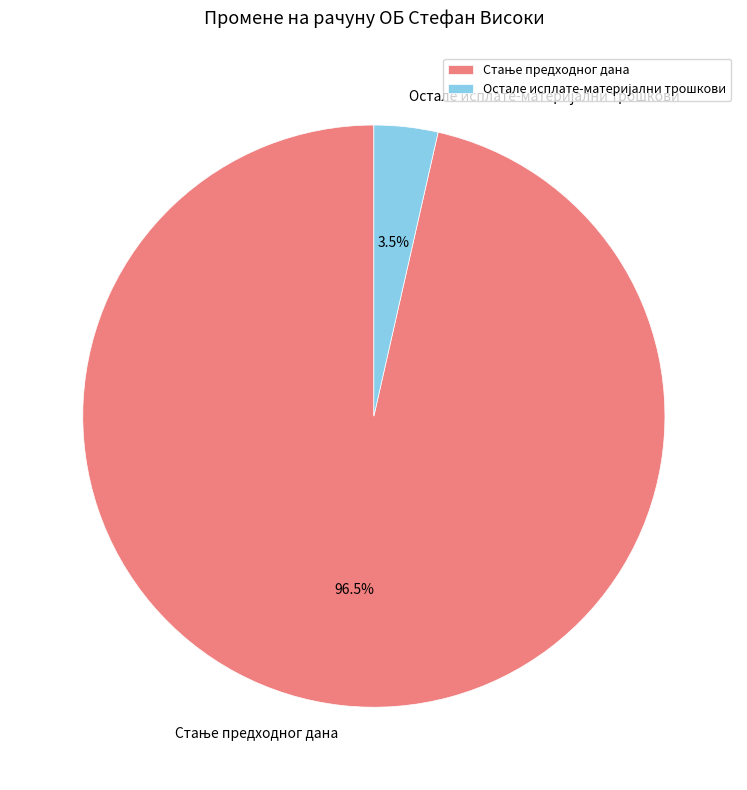

To the nearest percent, what is the difference between the largest and smallest slice percentages?

93%